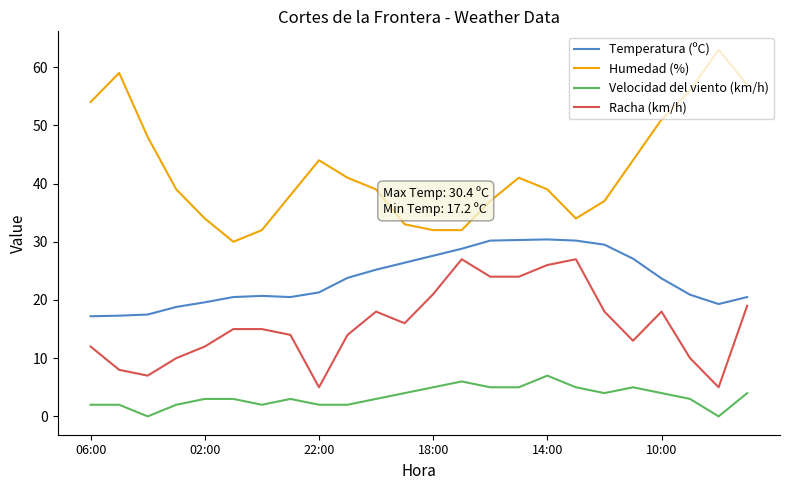

True or false: Humedad (%) and Racha (km/h) cross at least once.

False